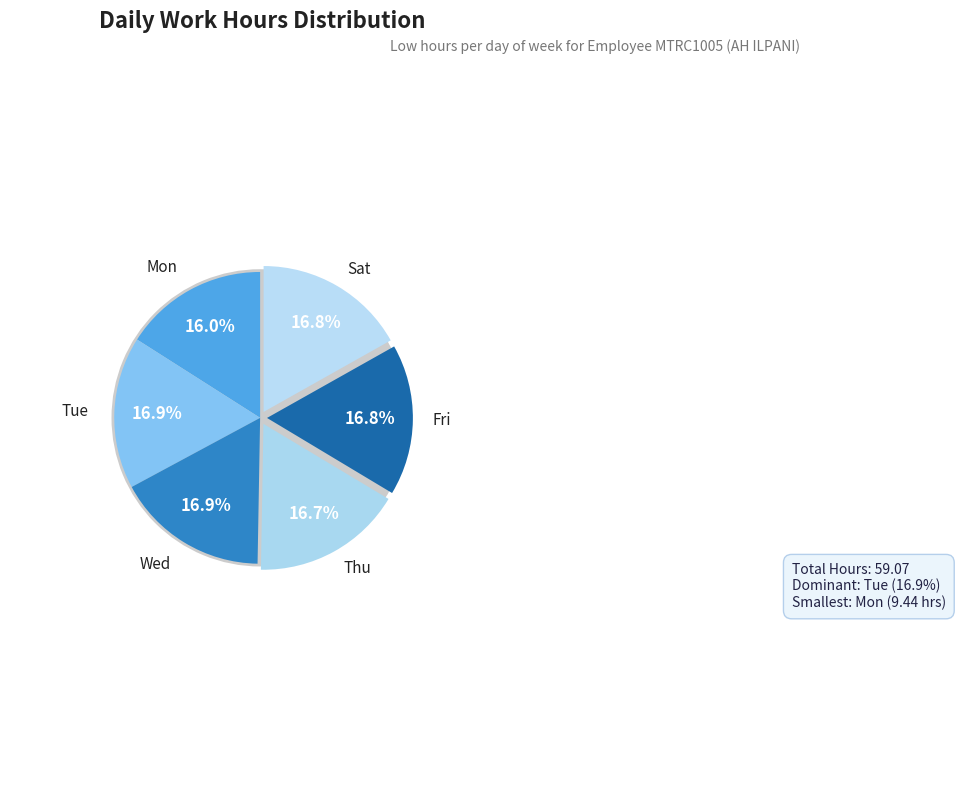

Count the number of slices in the pie.

6